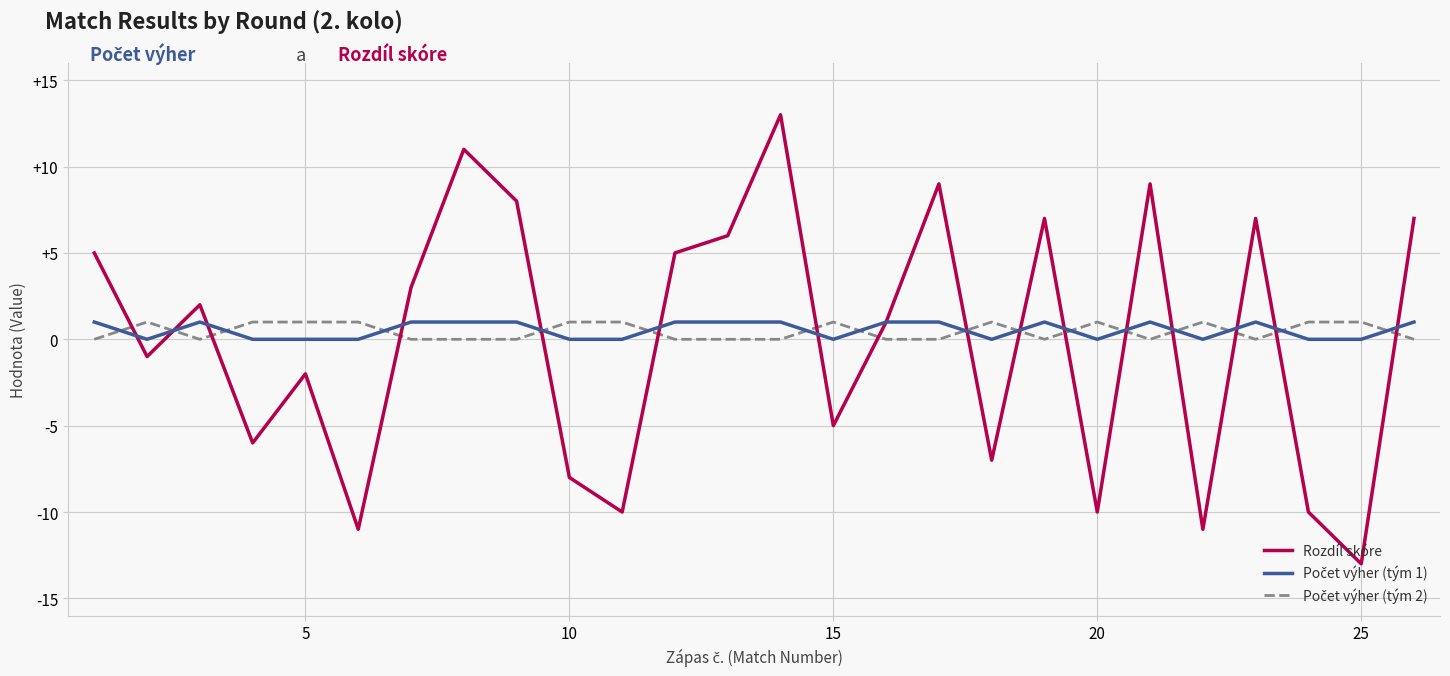

What is the maximum value shown in the chart?

13